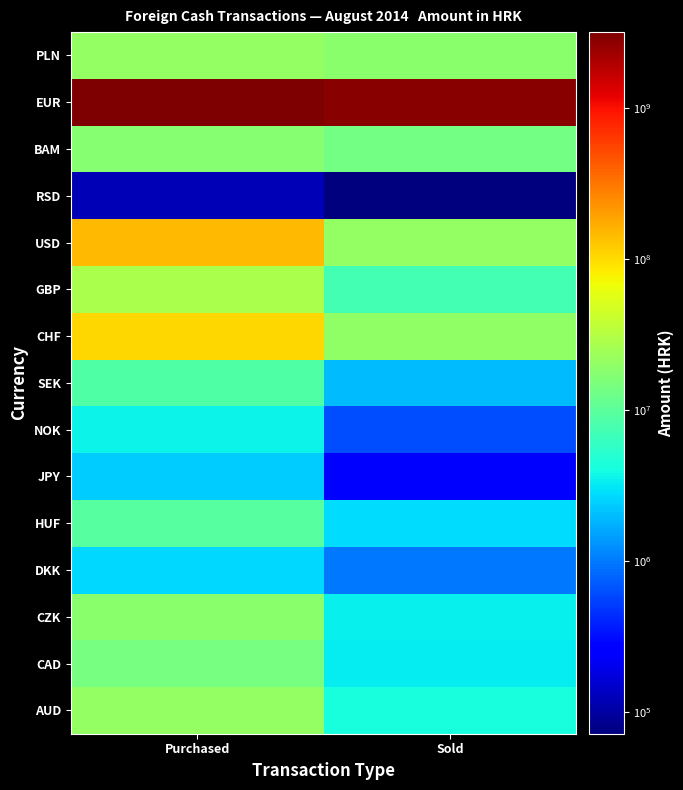

Reading left to right, what are all the values shown in this chart?

AUD: Purchased=20804420	Sold=4271949
CAD: Purchased=14131813	Sold=3293863
CZK: Purchased=18033930	Sold=3363351
DKK: Purchased=2676983	Sold=979904
HUF: Purchased=9463504	Sold=2759299
JPY: Purchased=2312954	Sold=279924
NOK: Purchased=3567189	Sold=611664
SEK: Purchased=8596274	Sold=2020648
CHF: Purchased=104407512	Sold=19465179
GBP: Purchased=27592408	Sold=7161310
USD: Purchased=147700042	Sold=20282216
RSD: Purchased=118589	Sold=71722
BAM: Purchased=17653741	Sold=13601936
EUR: Purchased=3182905927	Sold=2837658432
PLN: Purchased=20972422	Sold=18104321